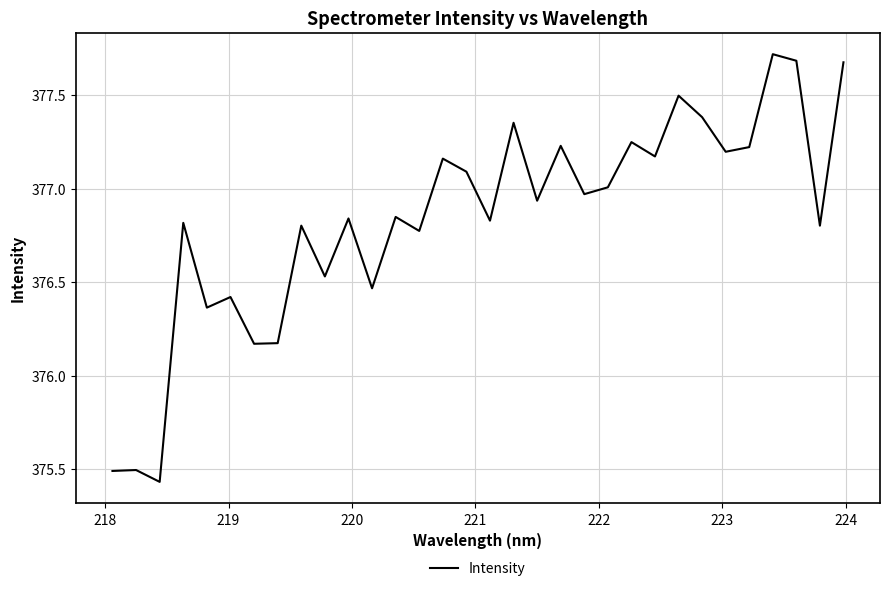

What is the greatest value displayed?

377.7